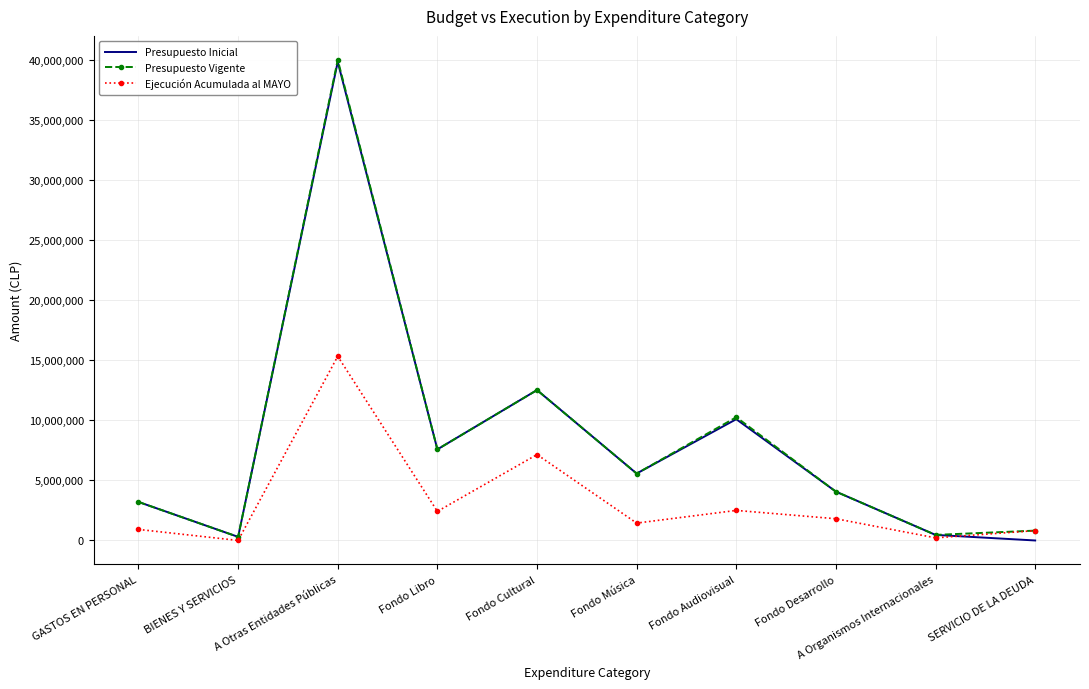

What are all the series names shown in the legend?

Presupuesto Inicial, Presupuesto Vigente, Ejecución Acumulada al MAYO